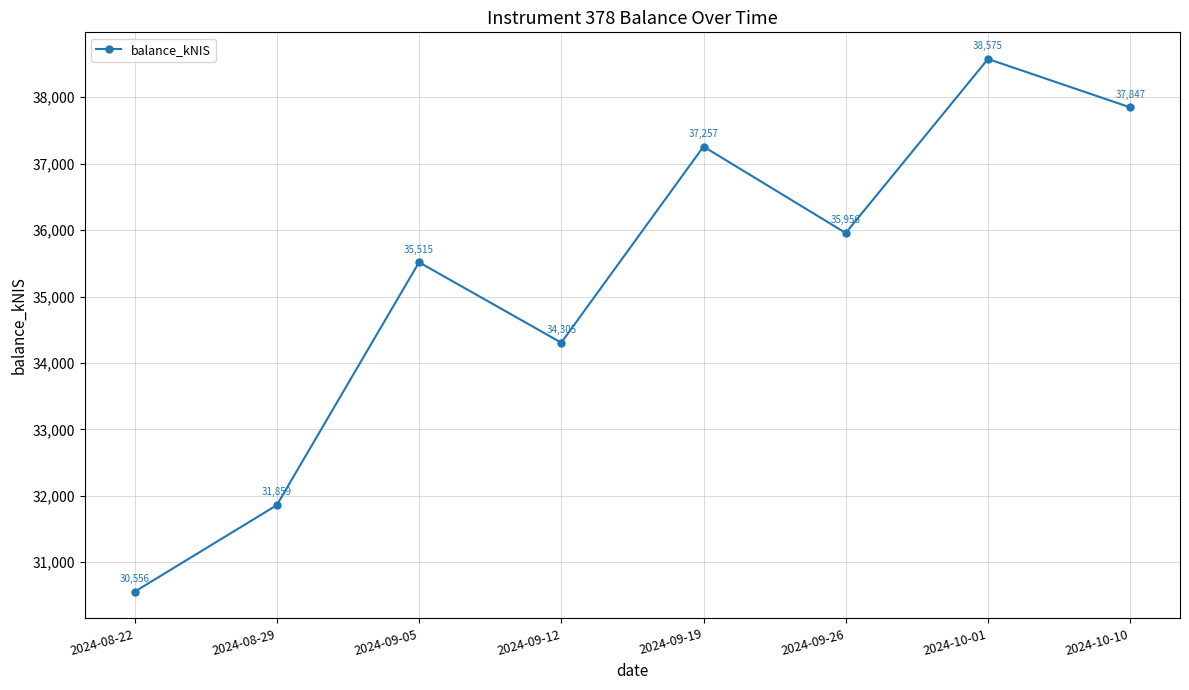

Rank the categories by value from lowest to highest.

2024-08-22, 2024-08-29, 2024-09-12, 2024-09-05, 2024-09-26, 2024-09-19, 2024-10-10, 2024-10-01